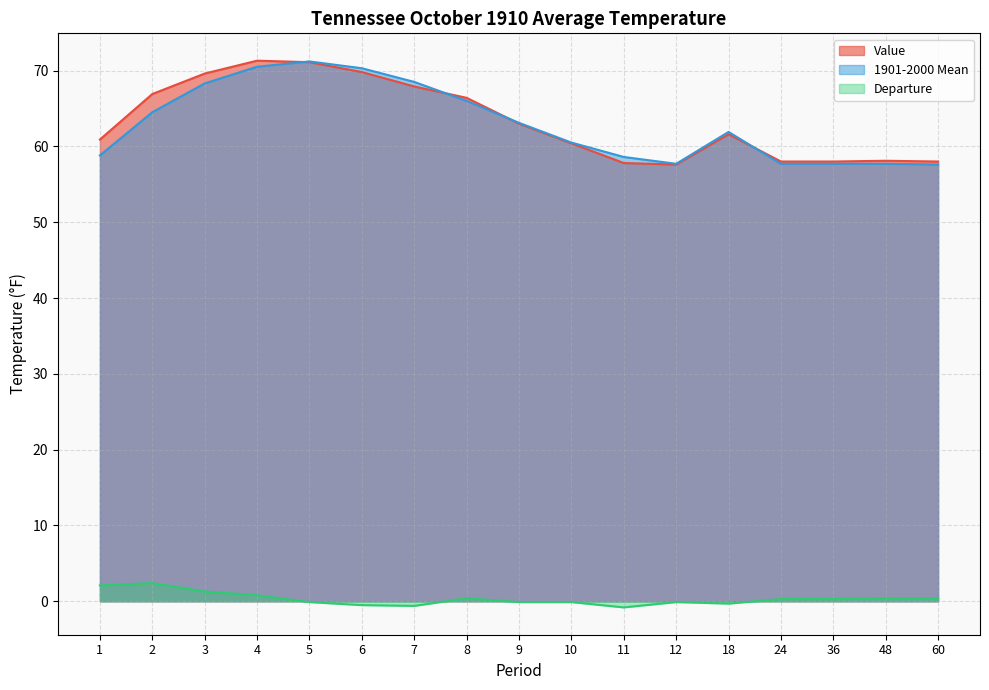

What is the maximum value for 1901-2000 Mean?

71.2